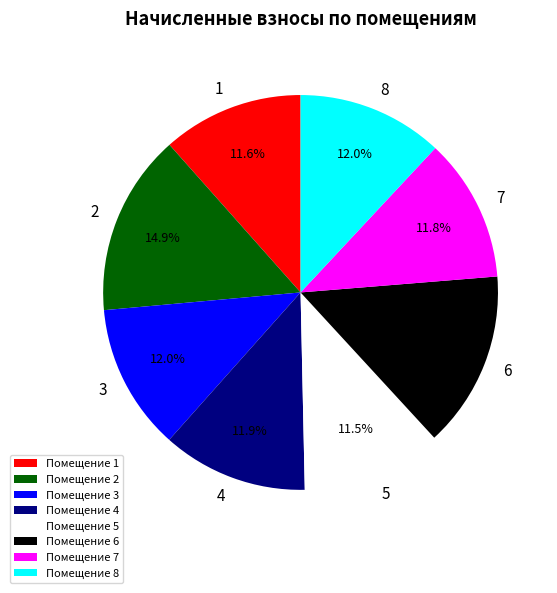

Approximately how many times larger is the value at Помещение 7 compared to Помещение 2?

0.8